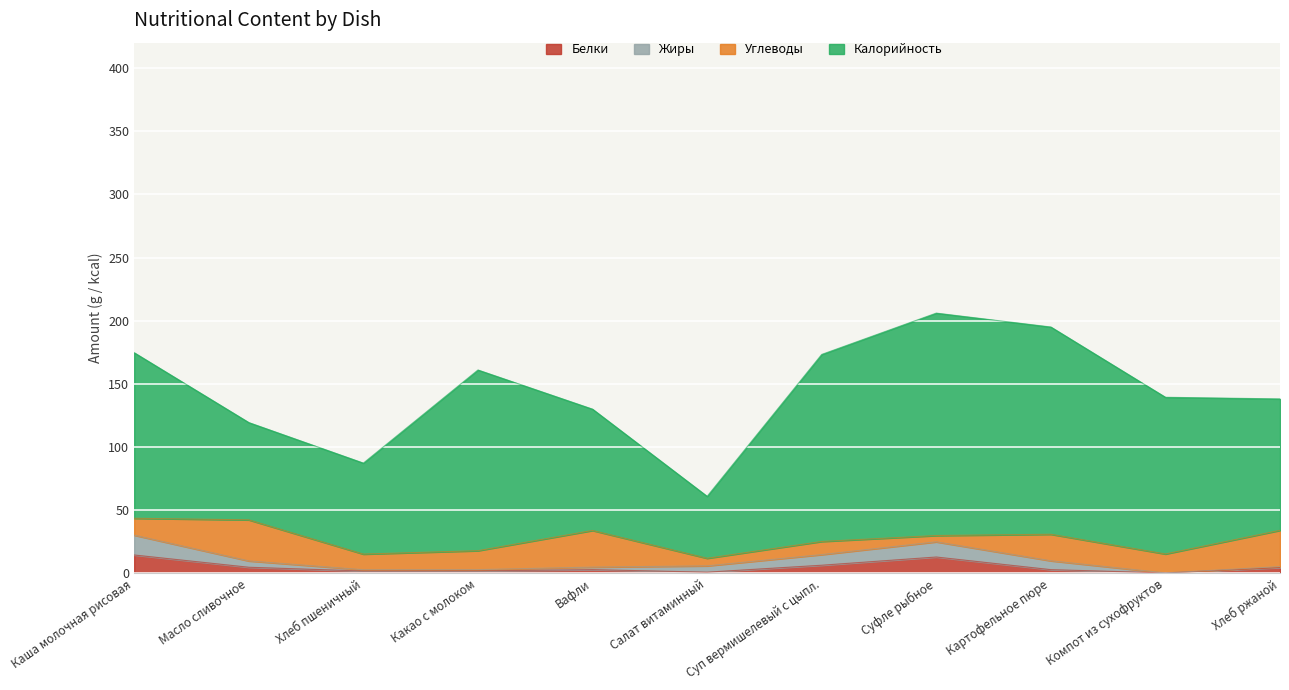

Reading right to left, what are all the values shown in this chart?

Белки: 4.6	0.4	3.0	13.0	6.5	1.0	3.0	2.0	1.9	4.9	14.6
Жиры: 0.8	0.0	7.0	12.0	8.4	5.0	2.0	1.0	1.0	5.0	15.7
Углеводы: 28.7	15.0	21.0	5.0	10.4	6.0	29.0	15.0	12.4	32.5	13.4
Калорийность: 104.0	124.0	164.0	176.0	148.0	49.0	96.0	143.0	72.0	77.0	131.0